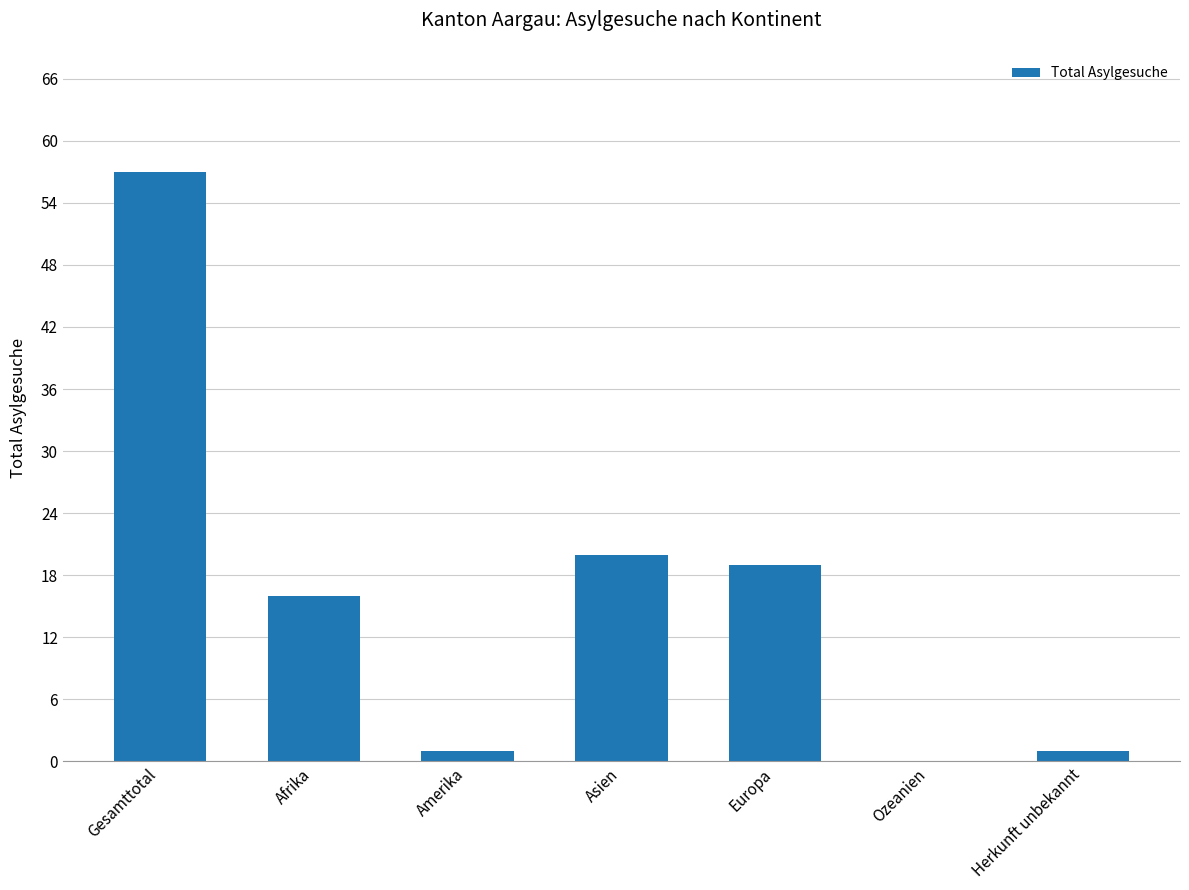

Reading left to right, what are all the values shown in this chart?

Gesamttotal=57	Afrika=16	Amerika=1	Asien=20	Europa=19	Ozeanien=0	Herkunft unbekannt=1